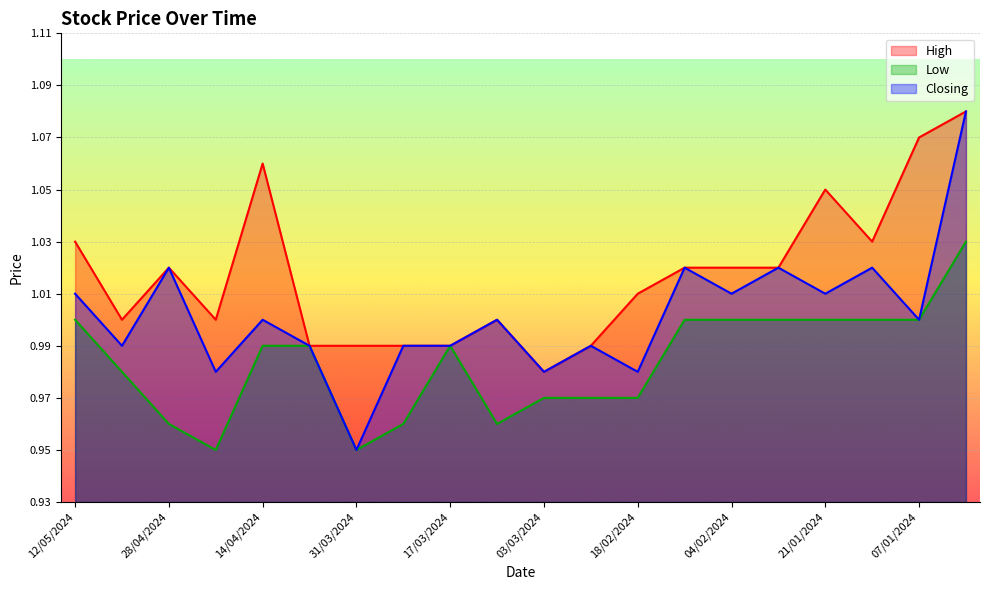

Reading left to right, list all the values displayed in this chart.

High: 12/05/2024=1.0	05/05/2024=1.0	28/04/2024=1.0	21/04/2024=1.0	14/04/2024=1.1	07/04/2024=1.0	31/03/2024=1.0	24/03/2024=1.0	17/03/2024=1.0	10/03/2024=1.0	03/03/2024=1.0	25/02/2024=1.0	18/02/2024=1.0	11/02/2024=1.0	04/02/2024=1.0	28/01/2024=1.0	21/01/2024=1.1	14/01/2024=1.0	07/01/2024=1.1	31/12/2023=1.1
Low: 12/05/2024=1.0	05/05/2024=1.0	28/04/2024=1.0	21/04/2024=0.9	14/04/2024=1.0	07/04/2024=1.0	31/03/2024=0.9	24/03/2024=1.0	17/03/2024=1.0	10/03/2024=1.0	03/03/2024=1.0	25/02/2024=1.0	18/02/2024=1.0	11/02/2024=1.0	04/02/2024=1.0	28/01/2024=1.0	21/01/2024=1.0	14/01/2024=1.0	07/01/2024=1.0	31/12/2023=1.0
Closing: 12/05/2024=1.0	05/05/2024=1.0	28/04/2024=1.0	21/04/2024=1.0	14/04/2024=1.0	07/04/2024=1.0	31/03/2024=0.9	24/03/2024=1.0	17/03/2024=1.0	10/03/2024=1.0	03/03/2024=1.0	25/02/2024=1.0	18/02/2024=1.0	11/02/2024=1.0	04/02/2024=1.0	28/01/2024=1.0	21/01/2024=1.0	14/01/2024=1.0	07/01/2024=1.0	31/12/2023=1.1